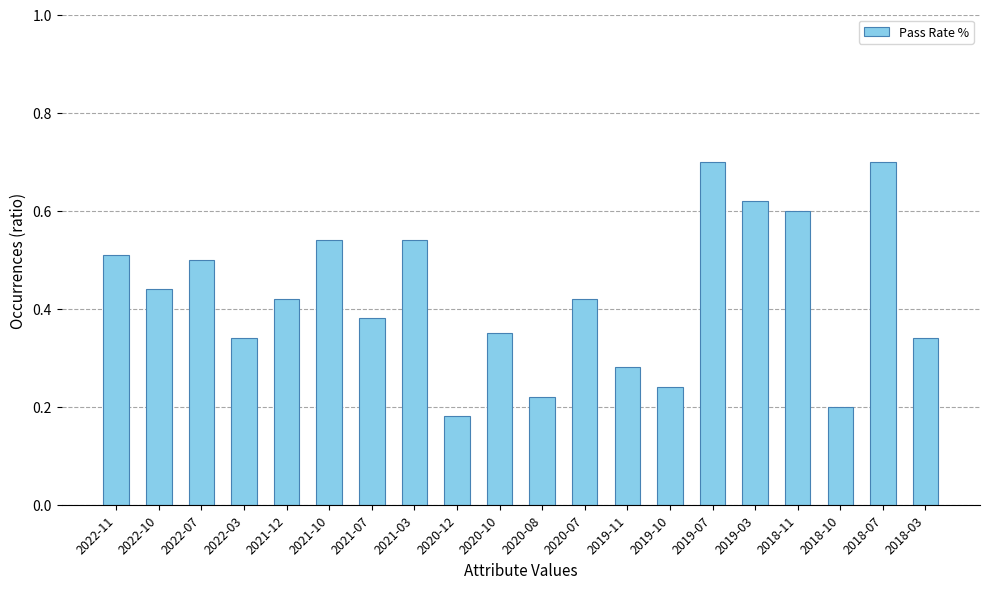

At which label is the value closest to 0?

2020-12